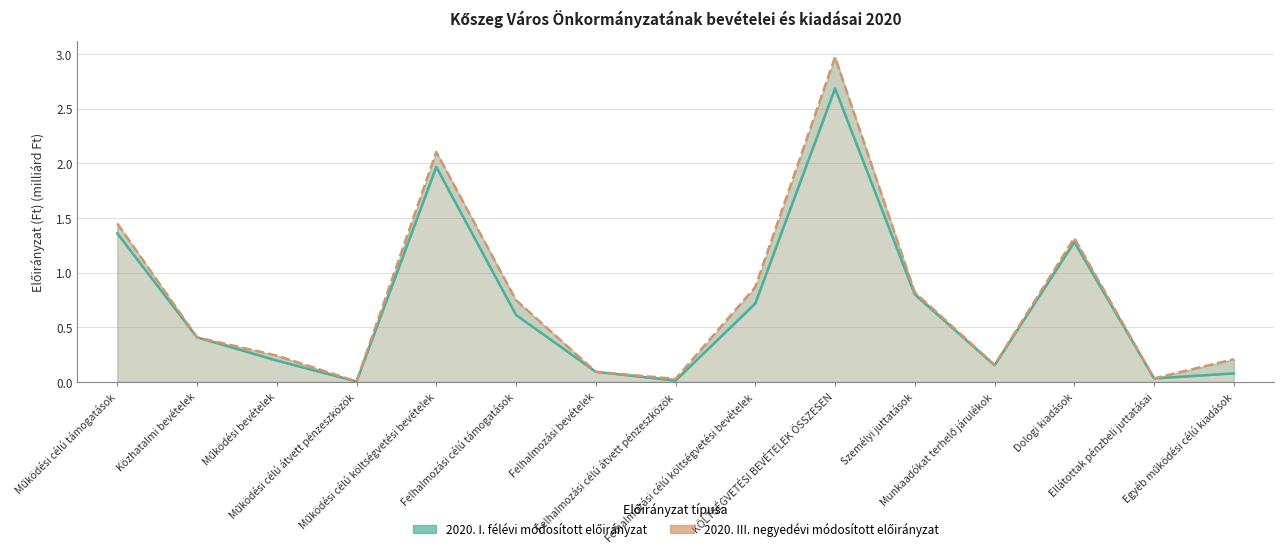

What is the average value of the 2020. III. negyedévi módosított előirányzat series?

0.8